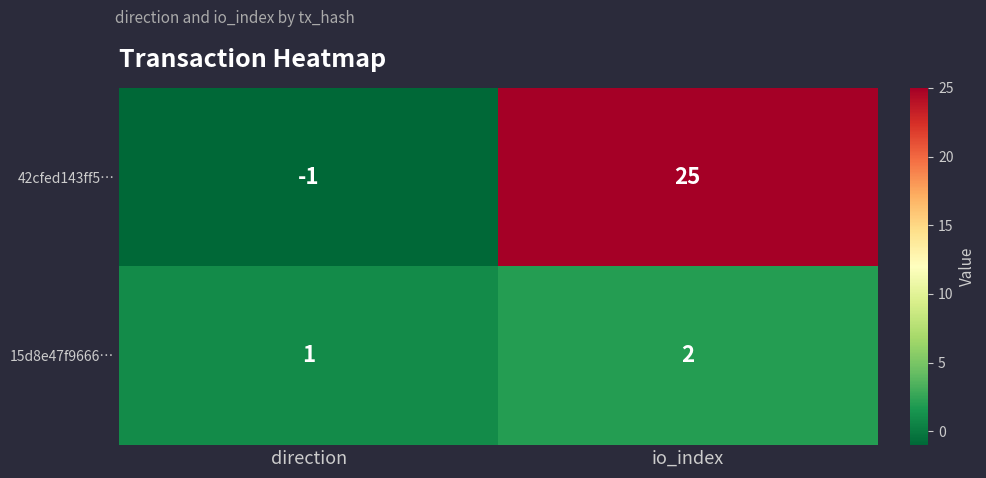

Reading left to right, list all the values displayed in this chart.

42cfed143ff5…: direction=-1	io_index=25
15d8e47f9666…: direction=1	io_index=2